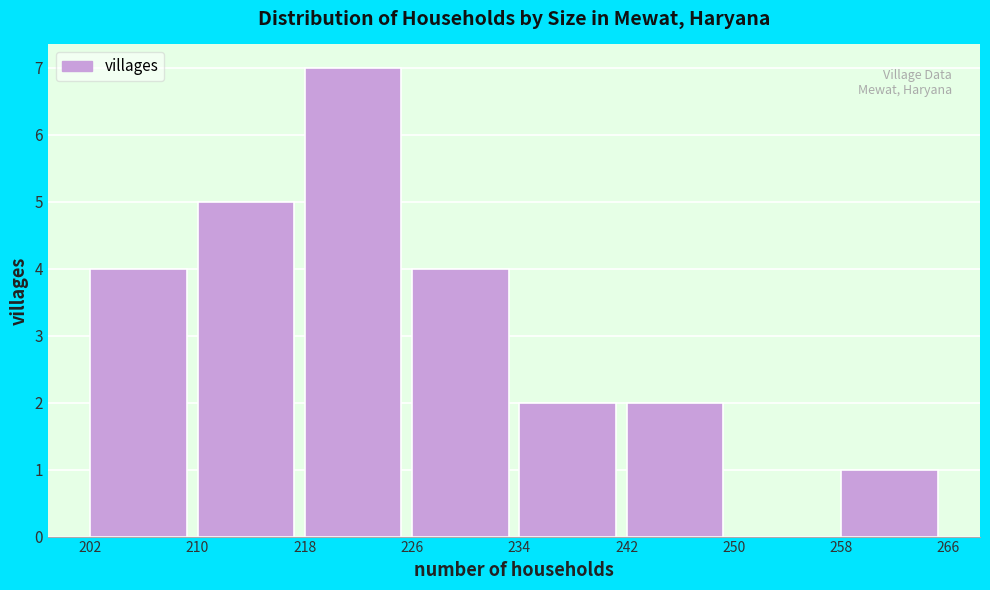

Reading left to right, transcribe this chart: for each bar, give the range it covers on the x-axis and its height. The values are not printed on the chart, so give them approximately, as read against the axis.

202 to 210: 4
210 to 218: 5
218 to 226: 7
226 to 234: 4
234 to 242: 2
242 to 250: 2
250 to 258: 0
258 to 266: 1